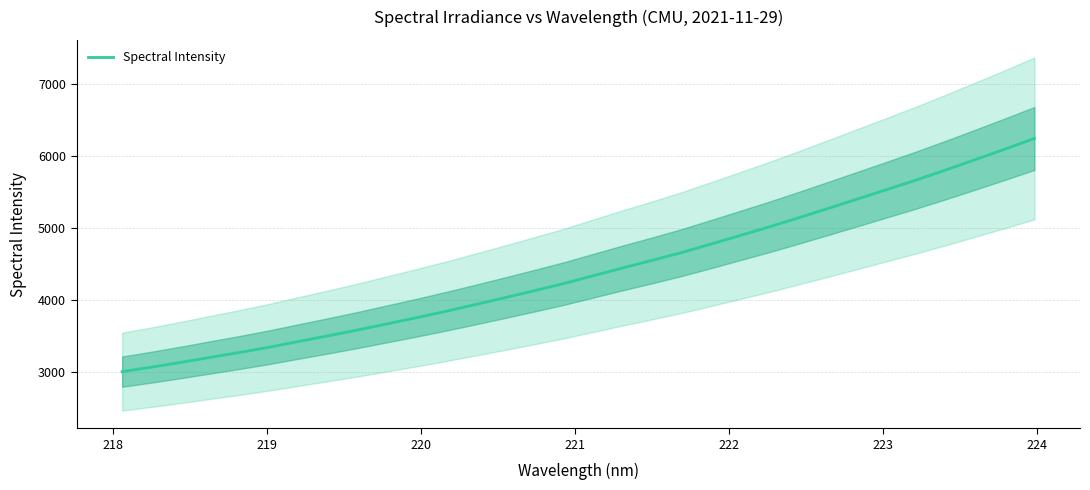

What is the highest value of the Spectral Intensity series?

6245.6